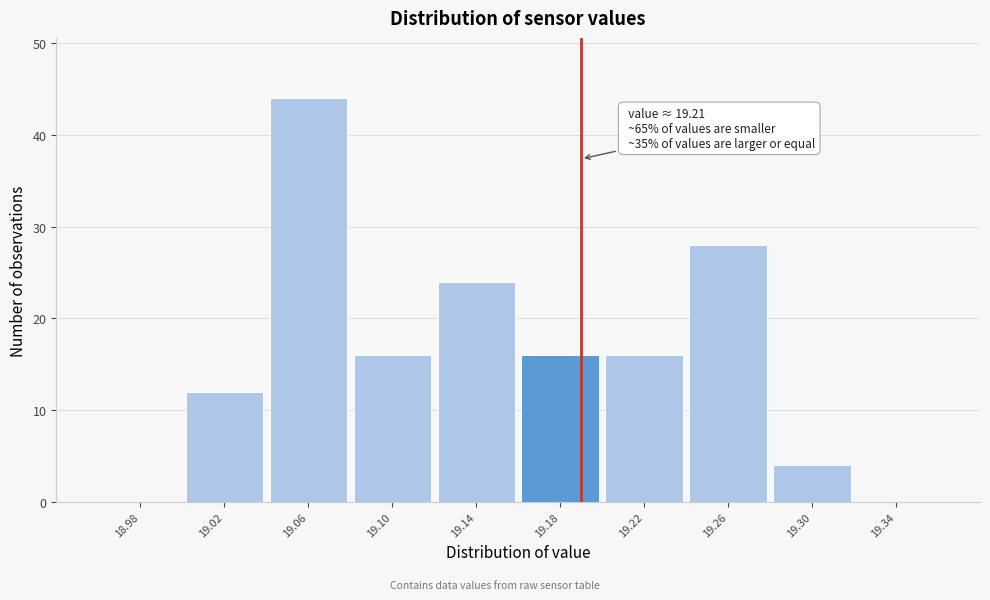

Reading left to right, extract all data points from this chart.

18.98=0	19.02=12	19.06=44	19.10=16	19.14=24	19.18=16	19.22=16	19.26=28	19.30=4	19.34=0